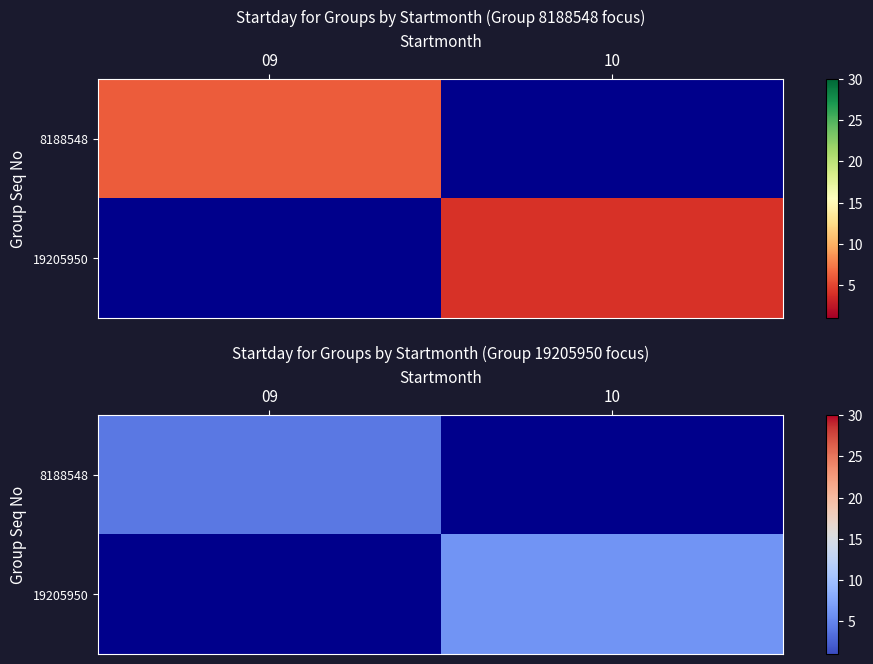

The value of 8188548 at 09 is 4.0. True or false?

True